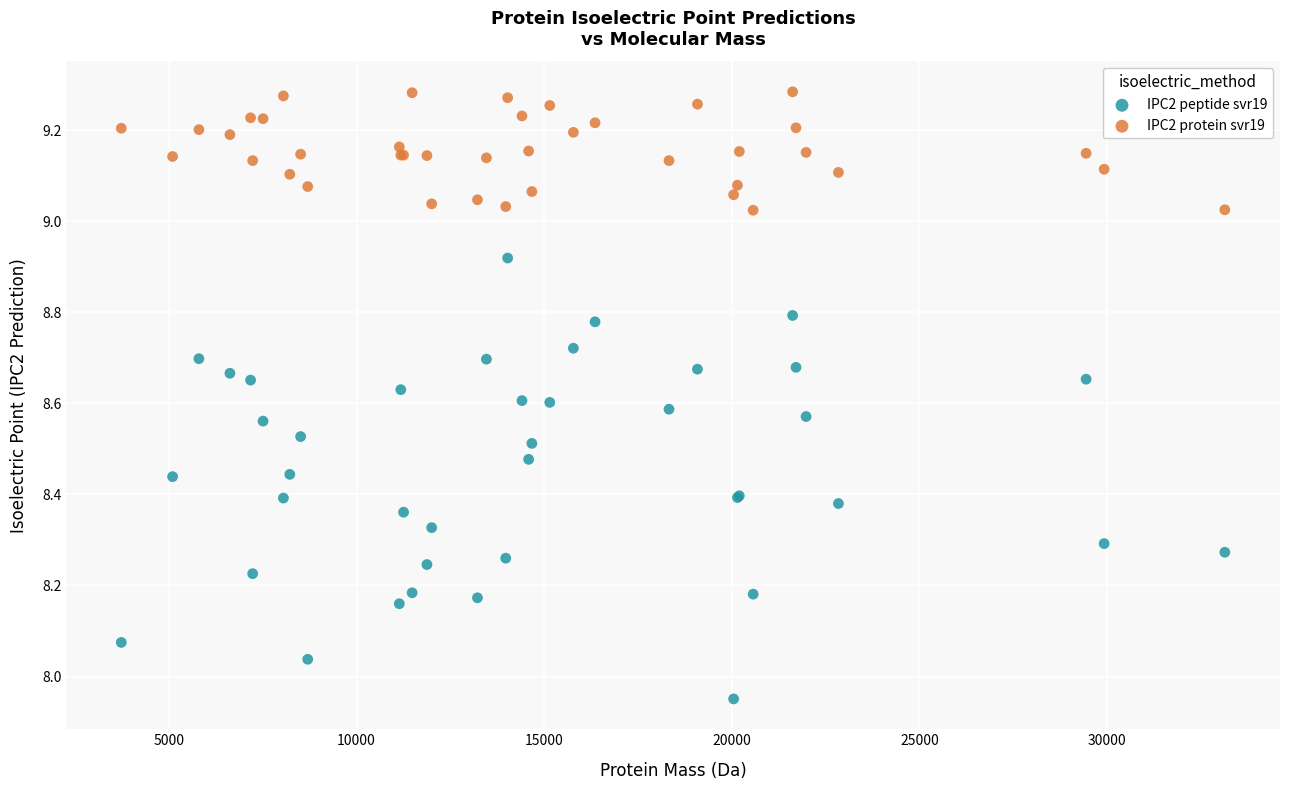

Which series contains the lowest Y value?

IPC2 peptide svr19